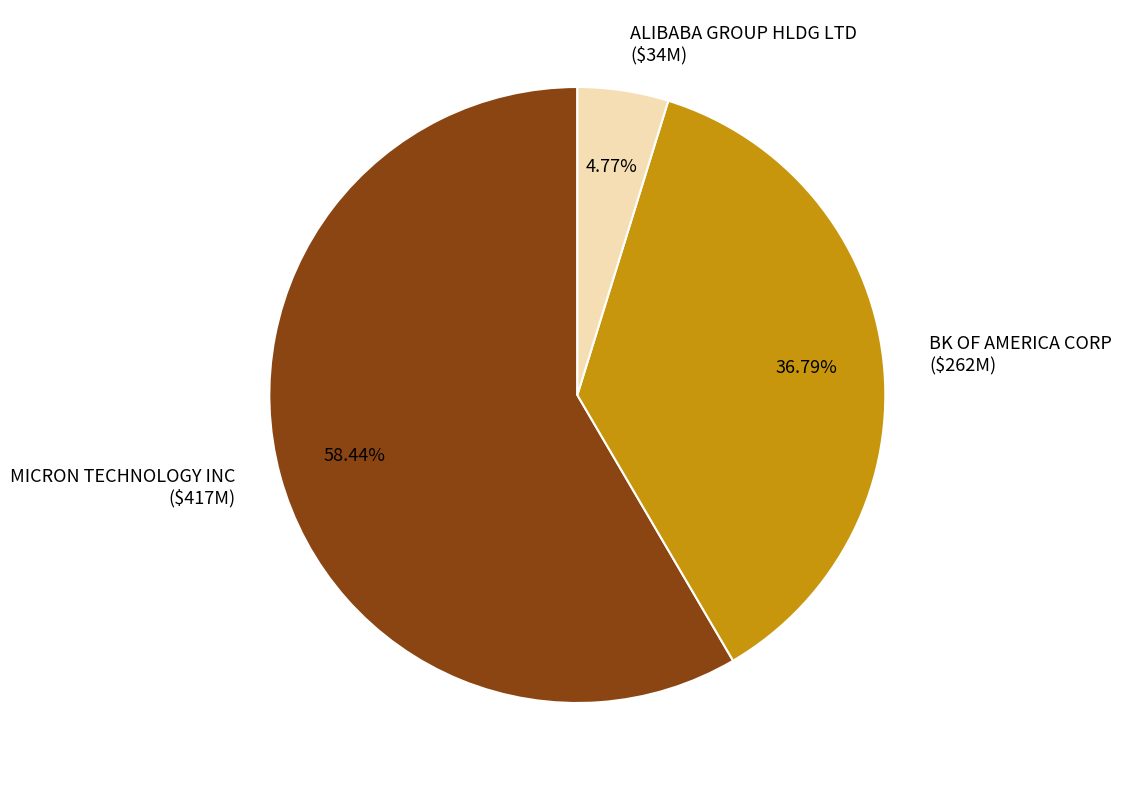

The ALIBABA GROUP HLDG LTD slice represents 5% of the pie. True or false?

True